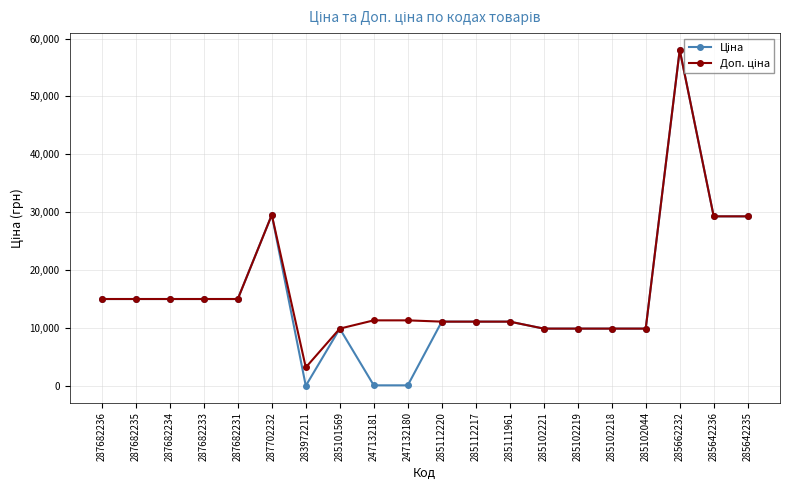

Count the number of categories in the chart.

20